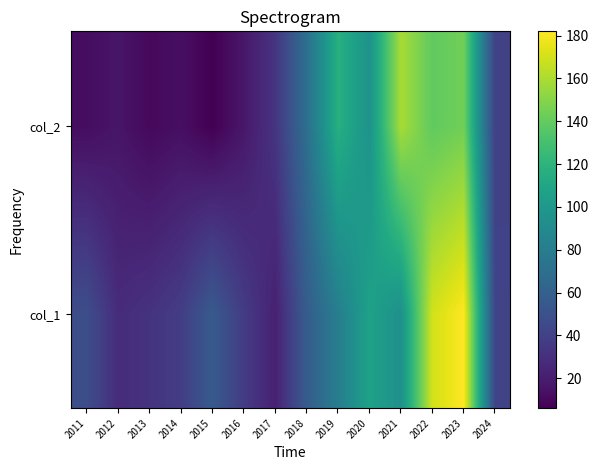

Rank the series by their maximum value, from lowest to highest.

col_2, col_1